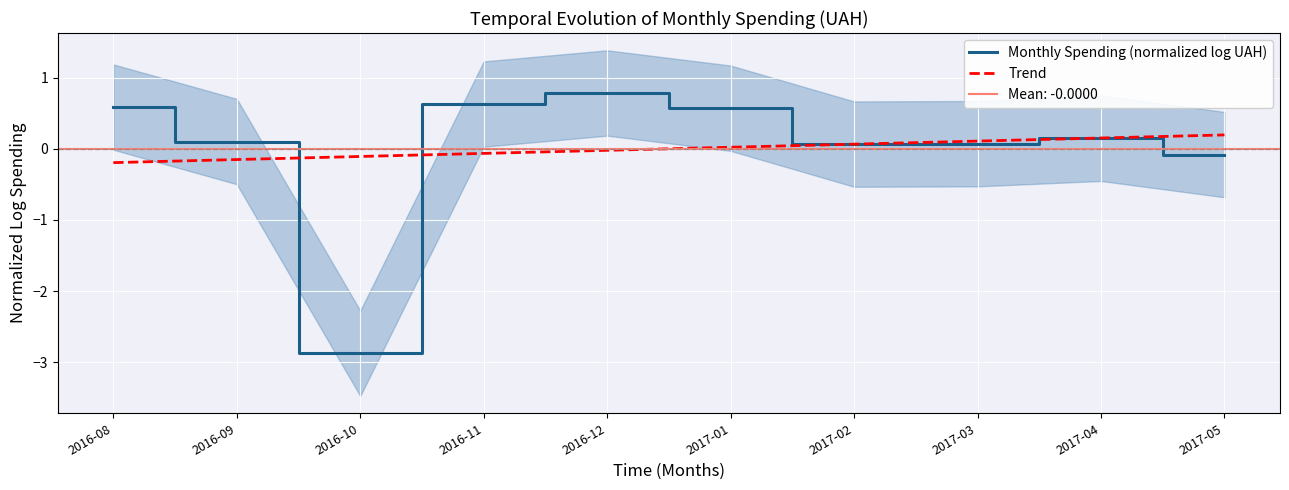

True or false: Trend has more than 0 points higher than both neighbors.

False